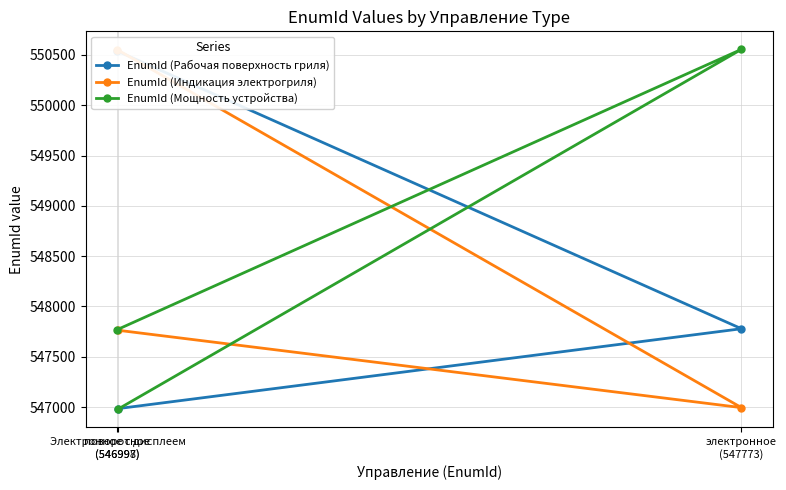

The EnumId (Рабочая поверхность гриля) series shows 927394 at поворотное
(546997). True or false?

False